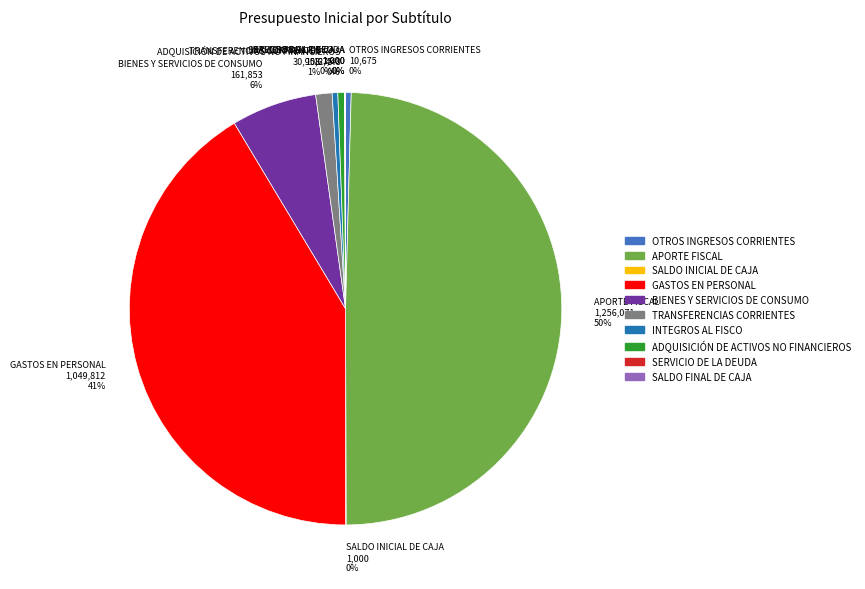

Which slice is the largest?

APORTE FISCAL